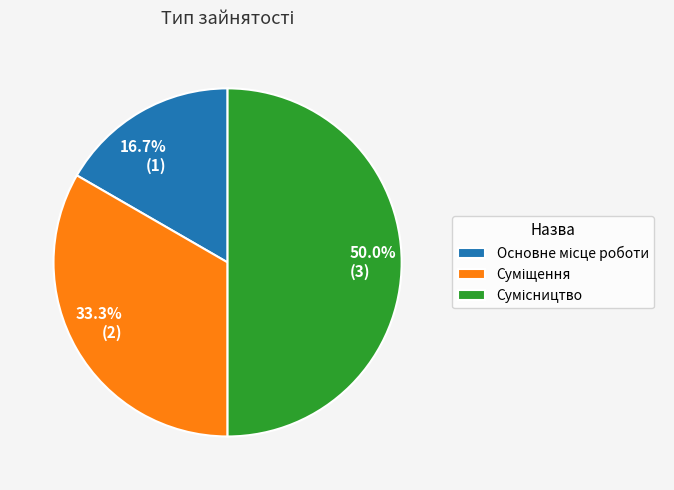

Is Основне місце роботи the majority of the pie?

No